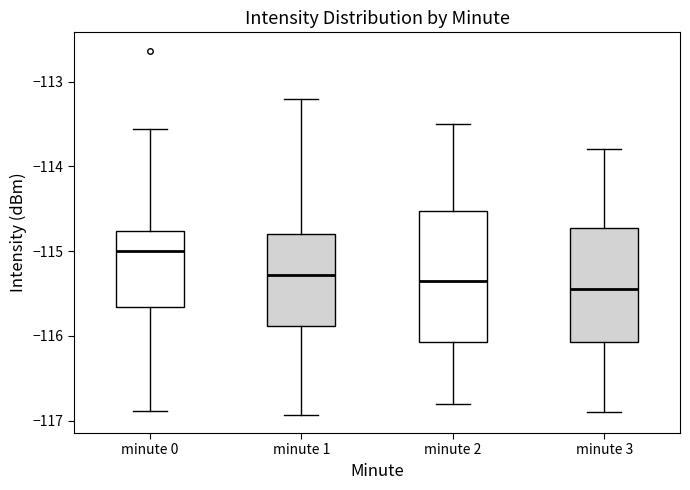

Reading left to right, transcribe this box plot: for each box, give where its median line is, the range the box spans, and where its two whiskers end, as read against the y-axis. The values are not printed on the chart, so give them approximately, as read against the axis.

minute 0: median -115.0, box -115.7 to -114.8, whiskers -116.9 to -113.6
minute 1: median -115.3, box -115.9 to -114.8, whiskers -116.9 to -113.2
minute 2: median -115.3, box -116.1 to -114.5, whiskers -116.8 to -113.5
minute 3: median -115.4, box -116.1 to -114.7, whiskers -116.9 to -113.8